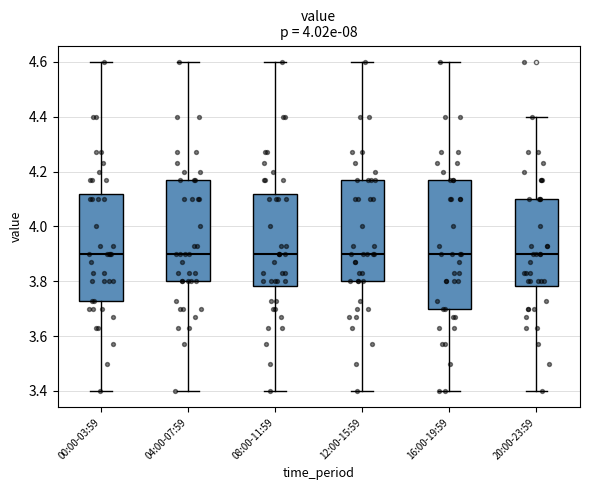

Where is the upper edge of the box for 08:00-11:59 on the y-axis? The values are not printed on the chart, so give them approximately, as read against the axis.

4.12